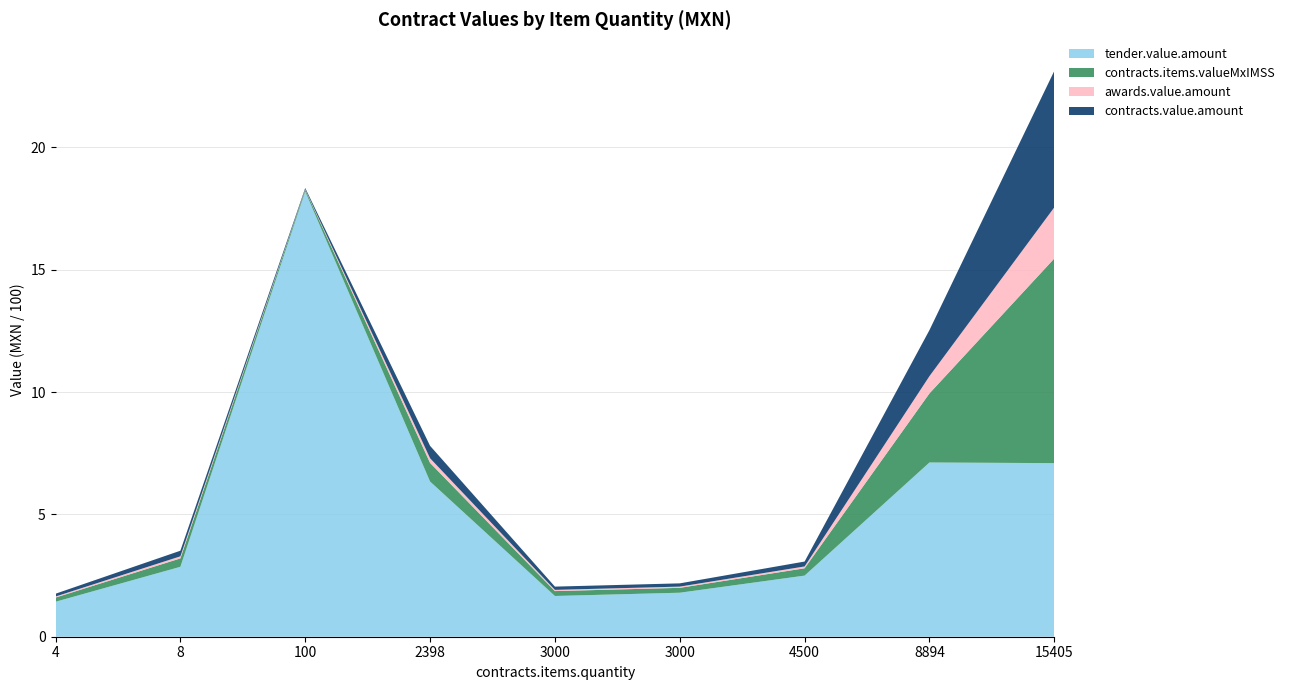

Is it true that contracts.items.valueMxIMSS equals 285.8 at 8?

True